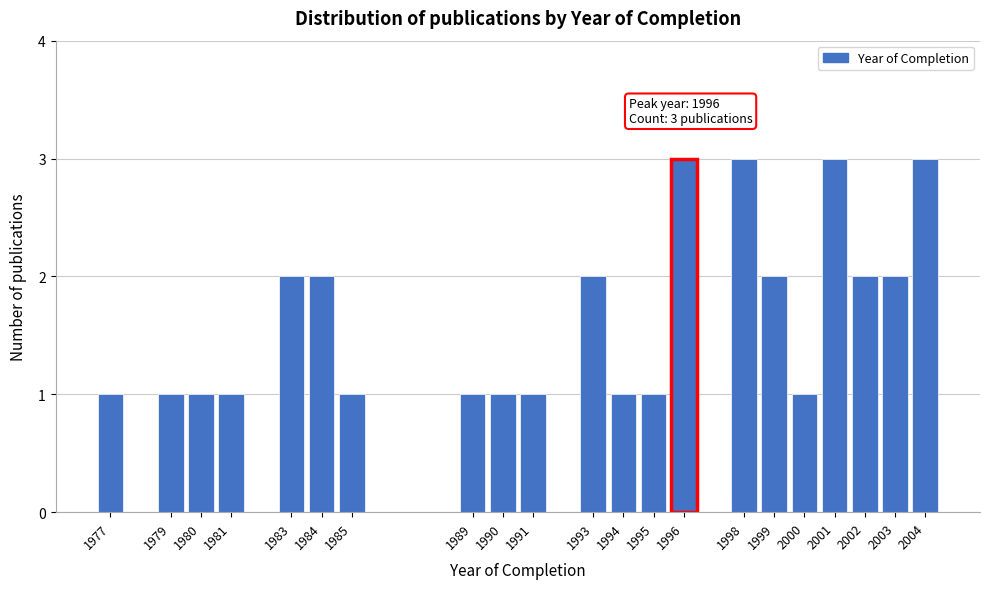

Reading left to right, transcribe all the data shown in this chart.

1977=1	1979=1	1980=1	1981=1	1983=2	1984=2	1985=1	1989=1	1990=1	1991=1	1993=2	1994=1	1995=1	1996=3	1998=3	1999=2	2000=1	2001=3	2002=2	2003=2	2004=3